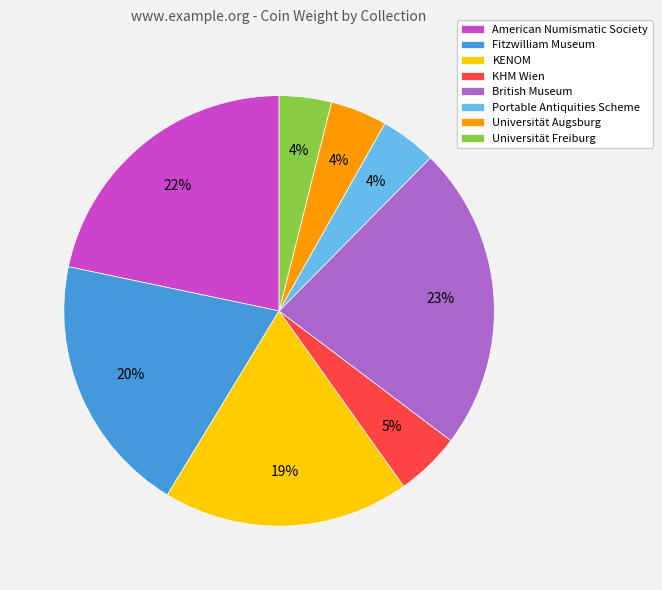

To the nearest percent, what percentage of the pie is KENOM?

19%